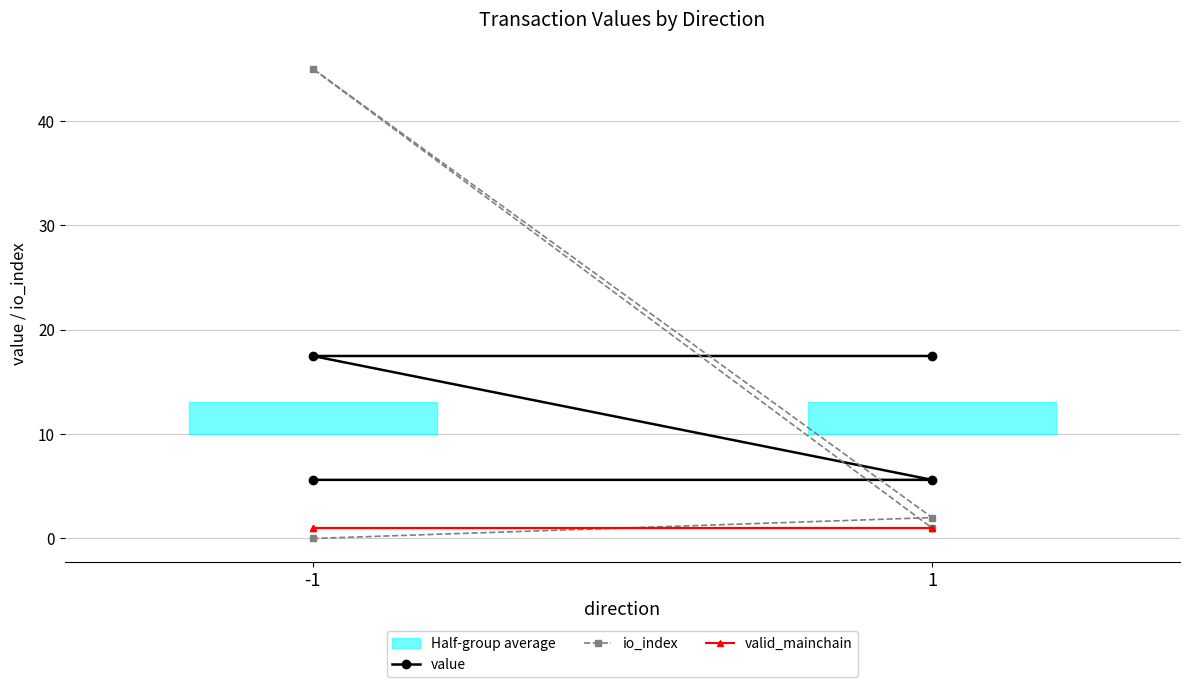

Reading left to right, what are all the values shown in this chart?

value: 5.6	5.6	17.5	17.5
io_index: 0.0	2.0	45.0	1.0
valid_mainchain: 1.0	1.0	1.0	1.0